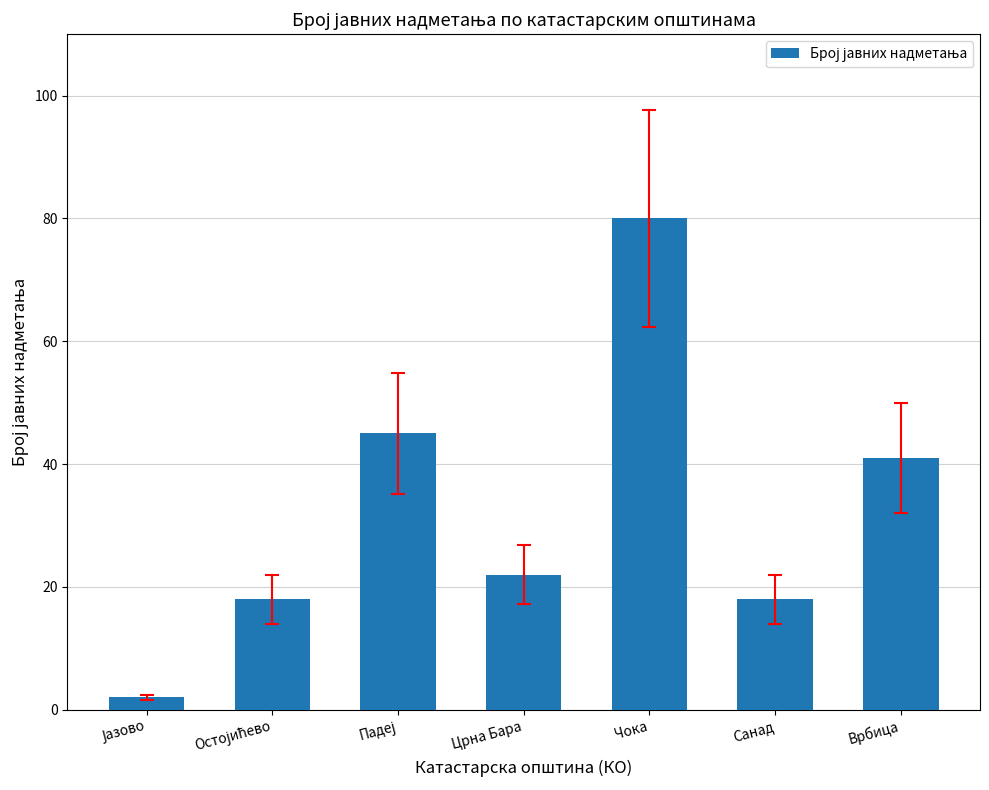

Reading right to left, list all the values displayed in this chart.

41	18	80	22	45	18	2